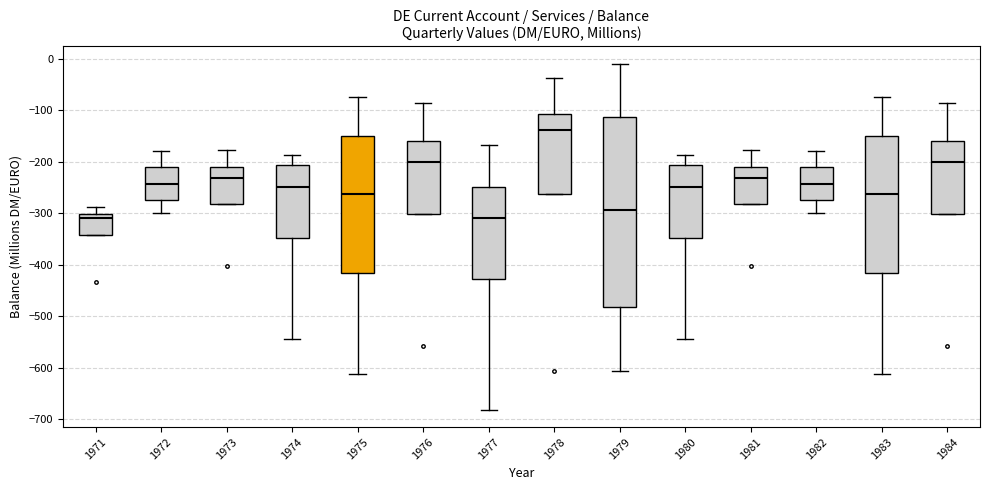

Comparing the boxes themselves (not the whiskers), which one is the tallest?

1979